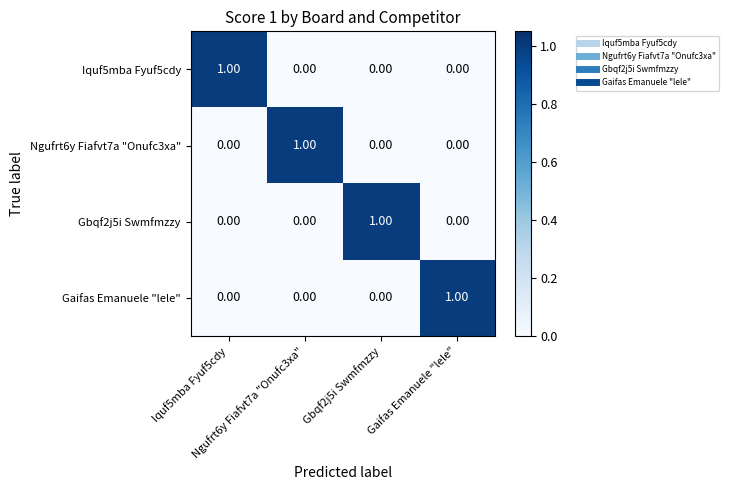

What is the total value across all series at Ngufrt6y Fiafvt7a "Onufc3xa"?

1